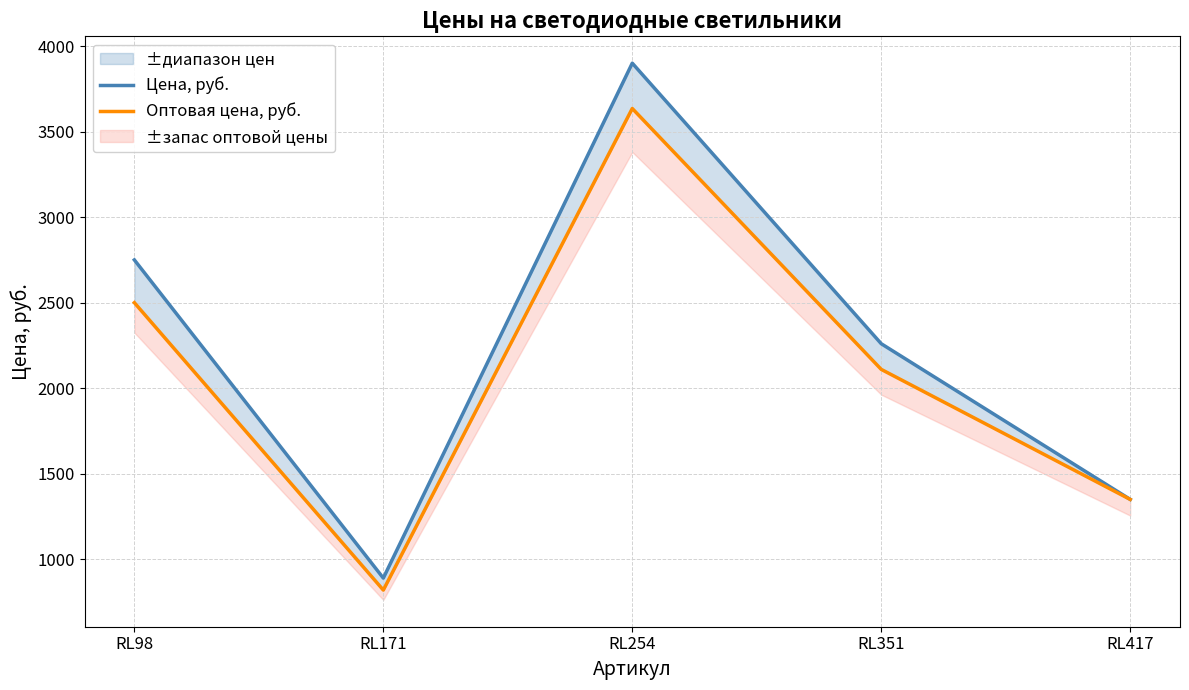

At which category is the sum across all series the highest?

RL254